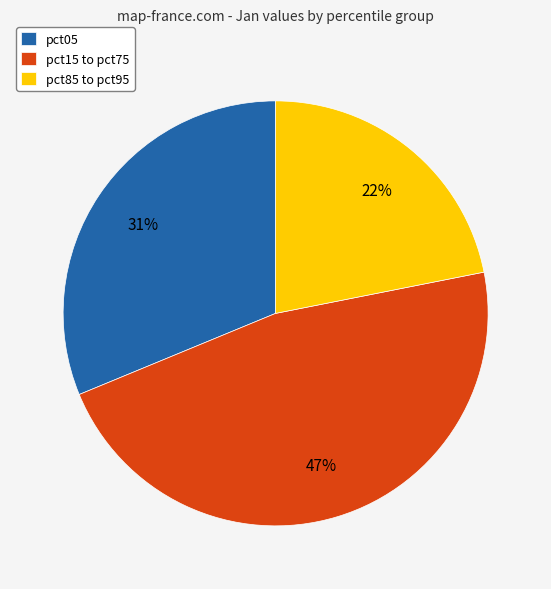

What percentage is the pct85 to pct95 slice, to the nearest percent?

22%